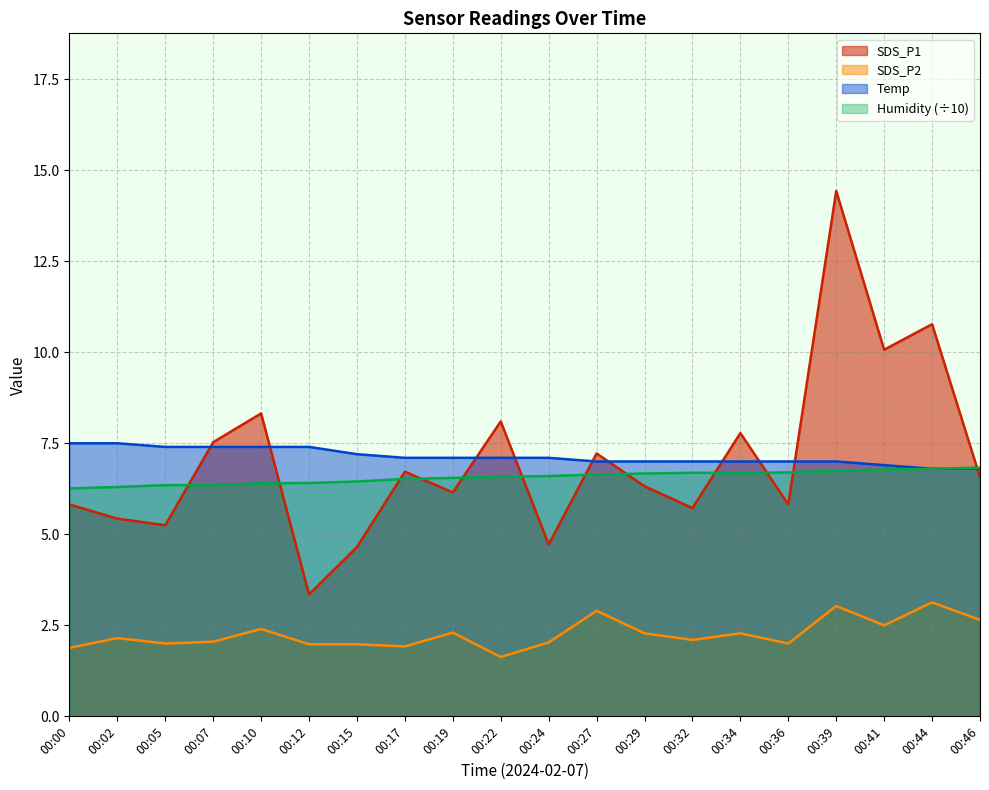

What are all the series names shown in the legend?

SDS_P1, SDS_P2, Temp, Humidity (÷10)